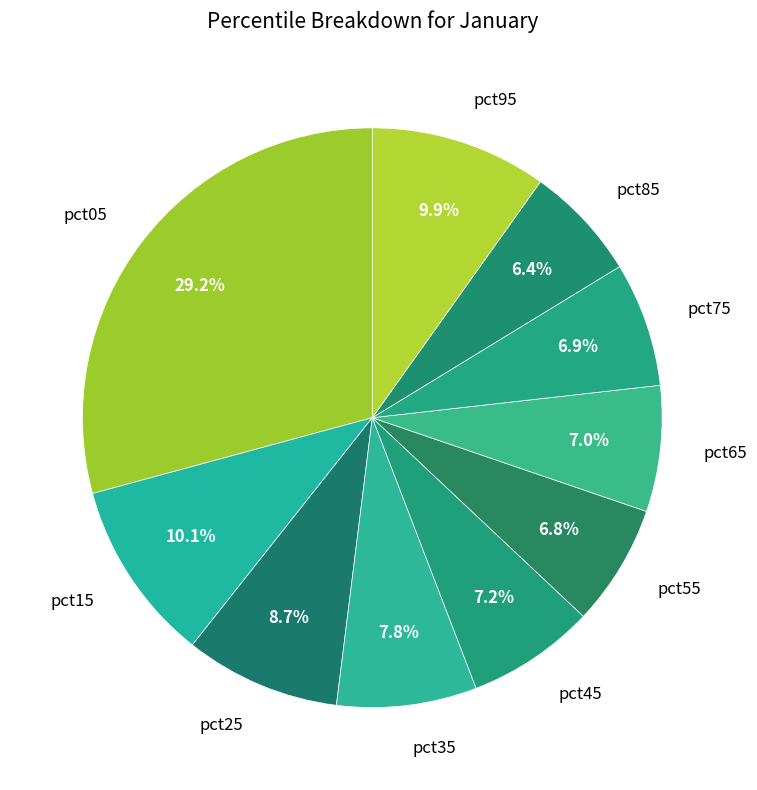

Which slice is the largest?

pct05